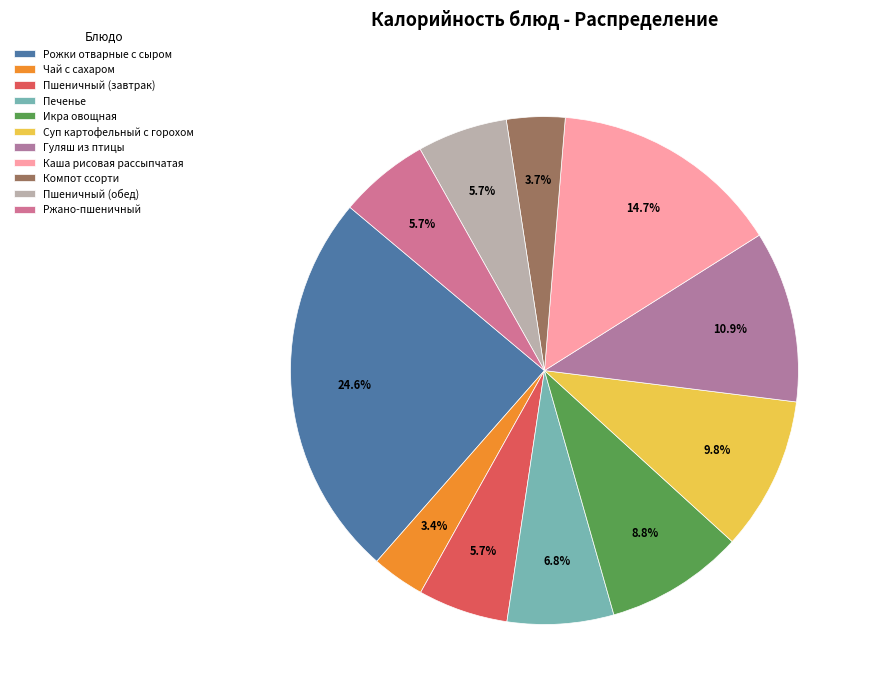

To the nearest percent, what is the difference between the Пшеничный (обед) and Гуляш из птицы slice percentages?

5%